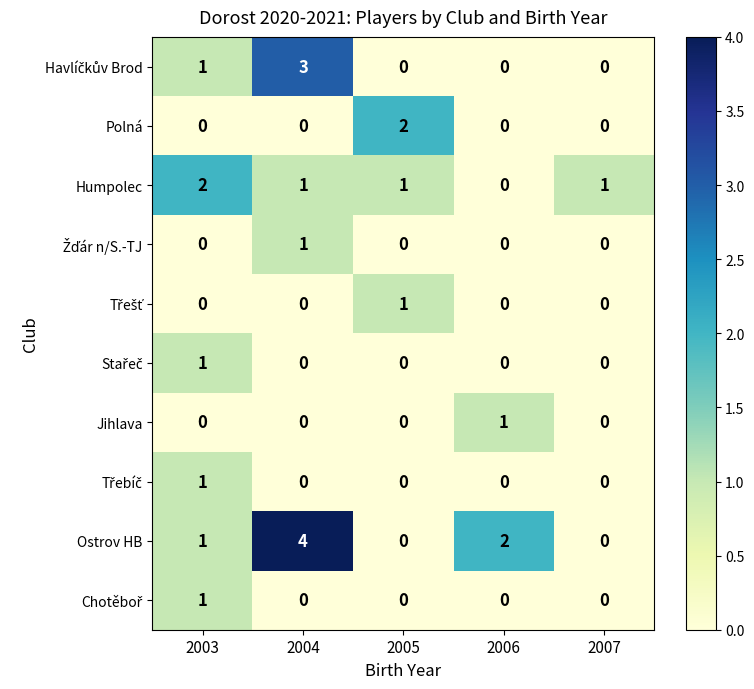

Which series has the largest total across all categories?

Ostrov HB